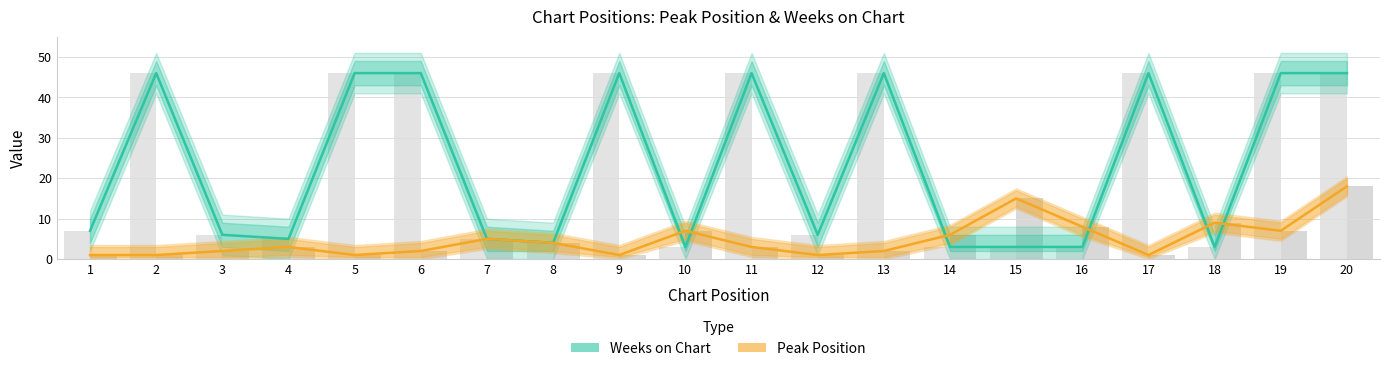

Reading left to right, list all the values displayed in this chart.

Weeks on Chart: 1=7	2=46	3=6	4=5	5=46	6=46	7=5	8=4	9=46	10=3	11=46	12=6	13=46	14=3	15=3	16=3	17=46	18=3	19=46	20=46
Peak Position: 1=1	2=1	3=2	4=3	5=1	6=2	7=5	8=4	9=1	10=7	11=3	12=1	13=2	14=6	15=15	16=8	17=1	18=9	19=7	20=18